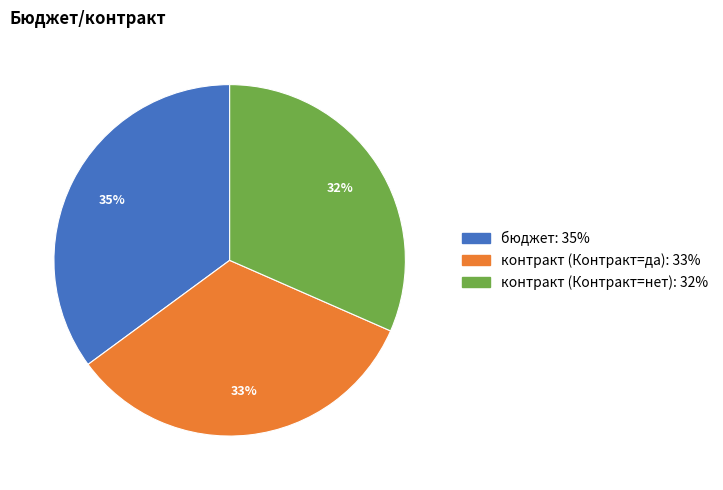

Does any single category account for the majority?

No